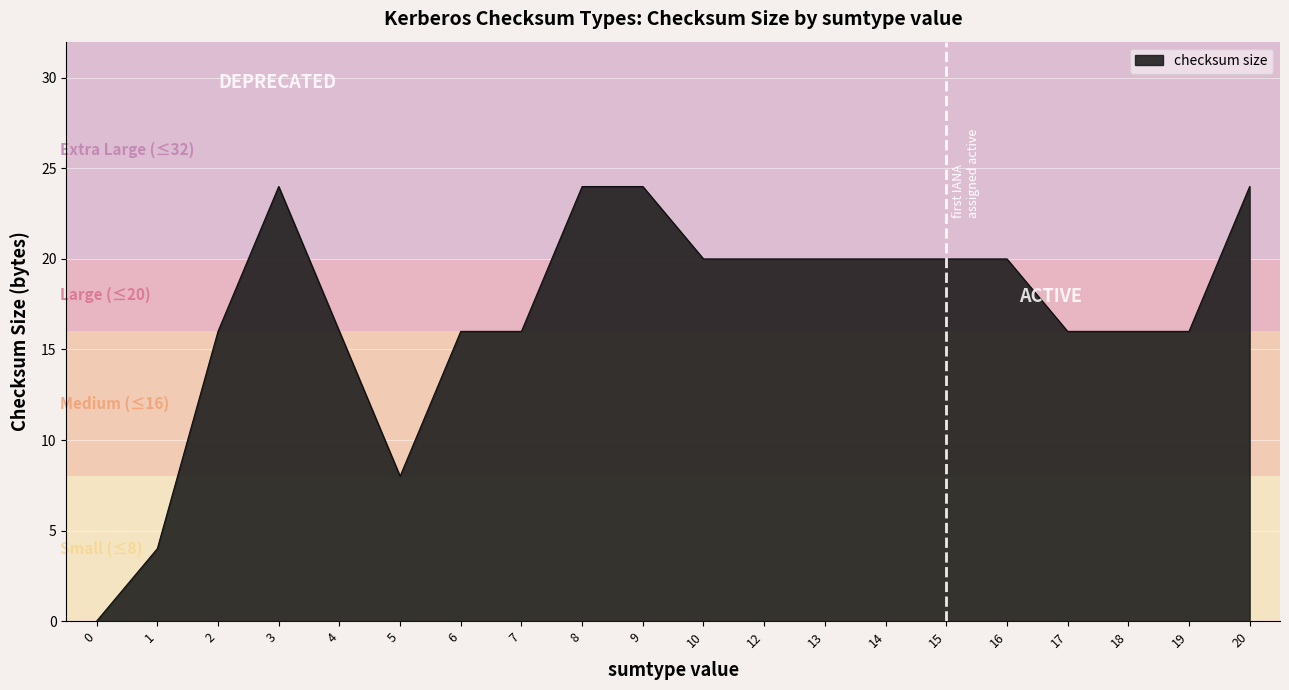

What is the difference between the maximum and minimum values?

24